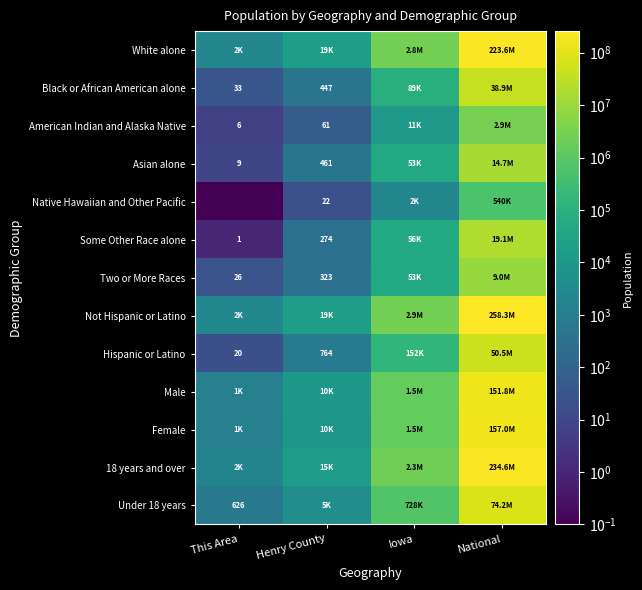

Is it true that Black or African American alone equals 51.3 at This Area?

False